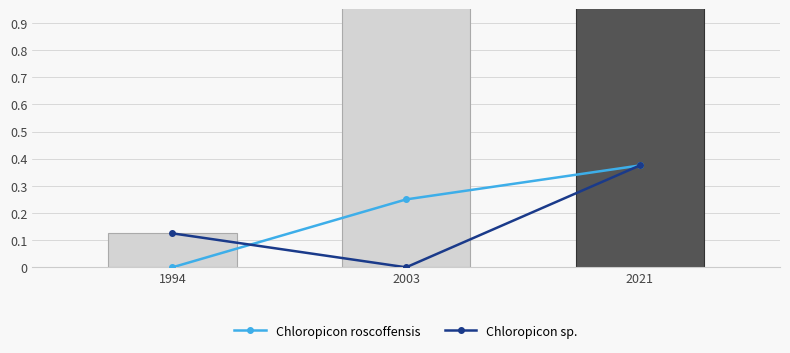

At 2003, list the series in order from smallest to largest.

Chloropicon sp., Chloropicon roscoffensis